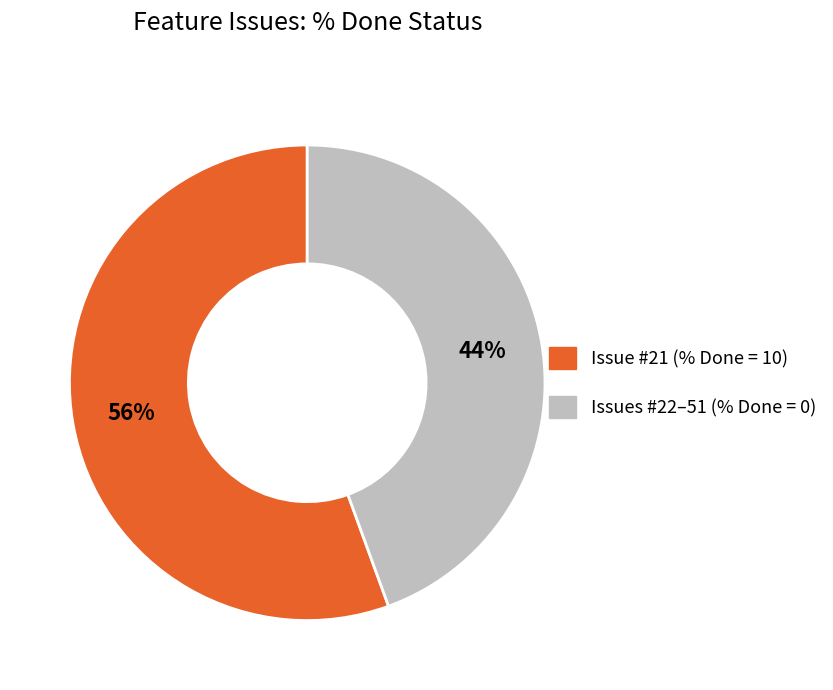

Does any single category account for the majority?

Yes